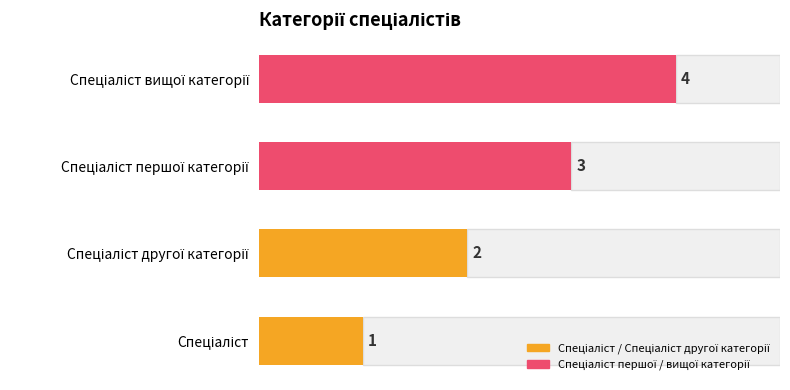

How many series are shown in this chart?

1